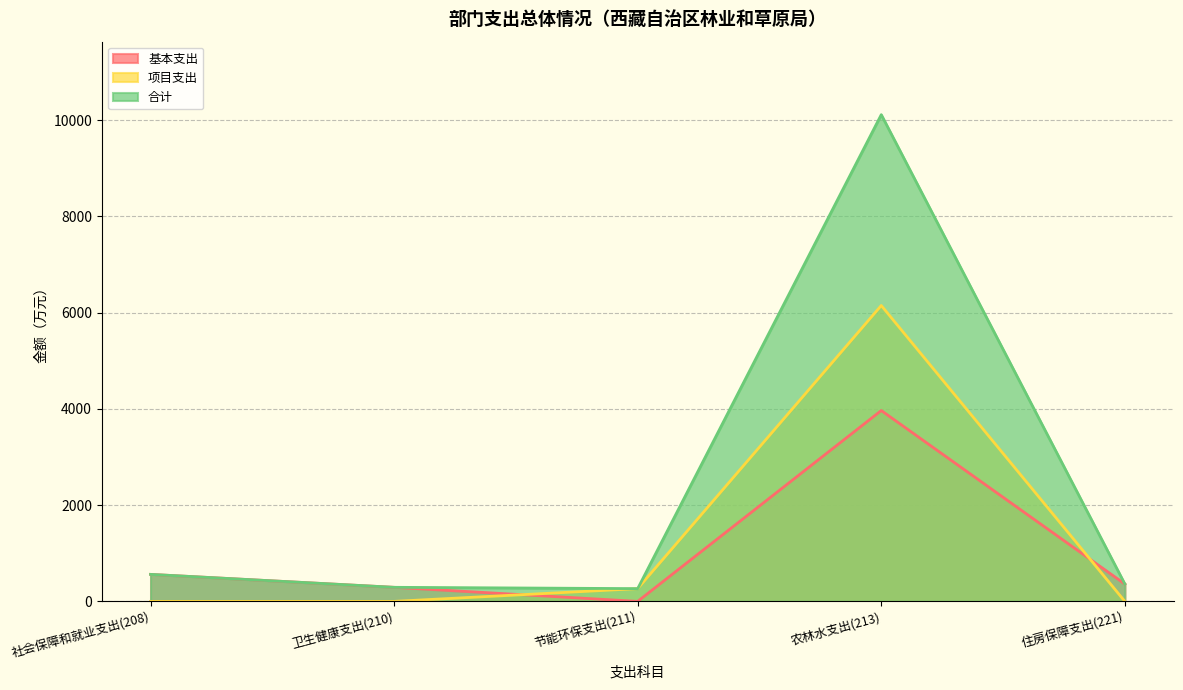

How many positive values does the 基本支出 series have?

4